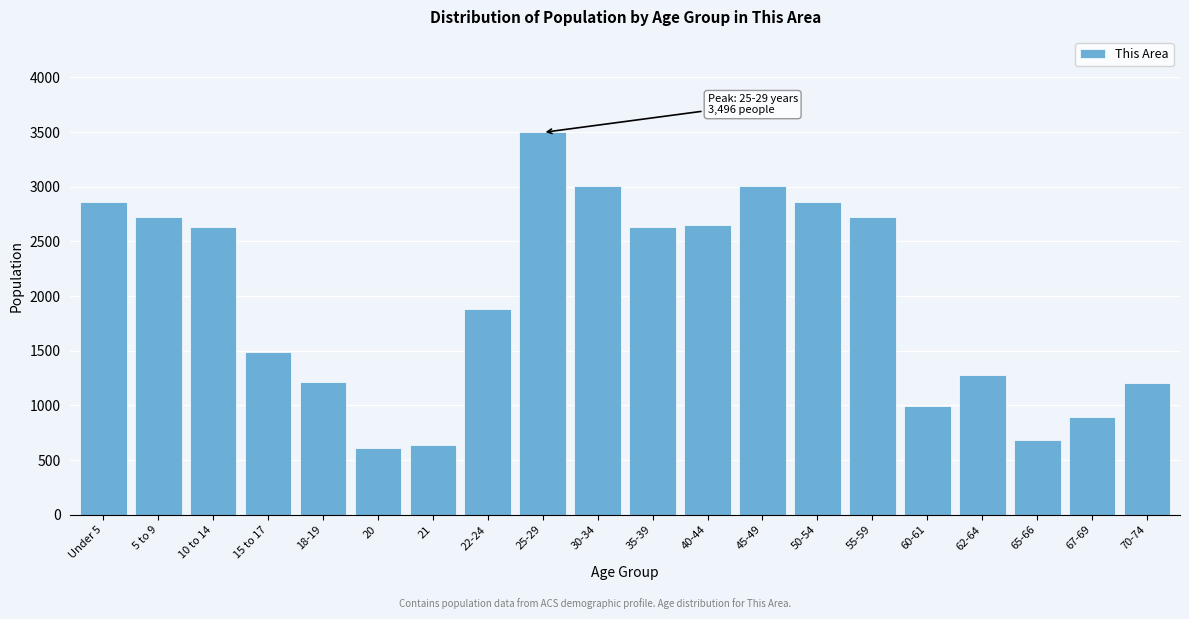

Which category has the highest value across all series?

25-29